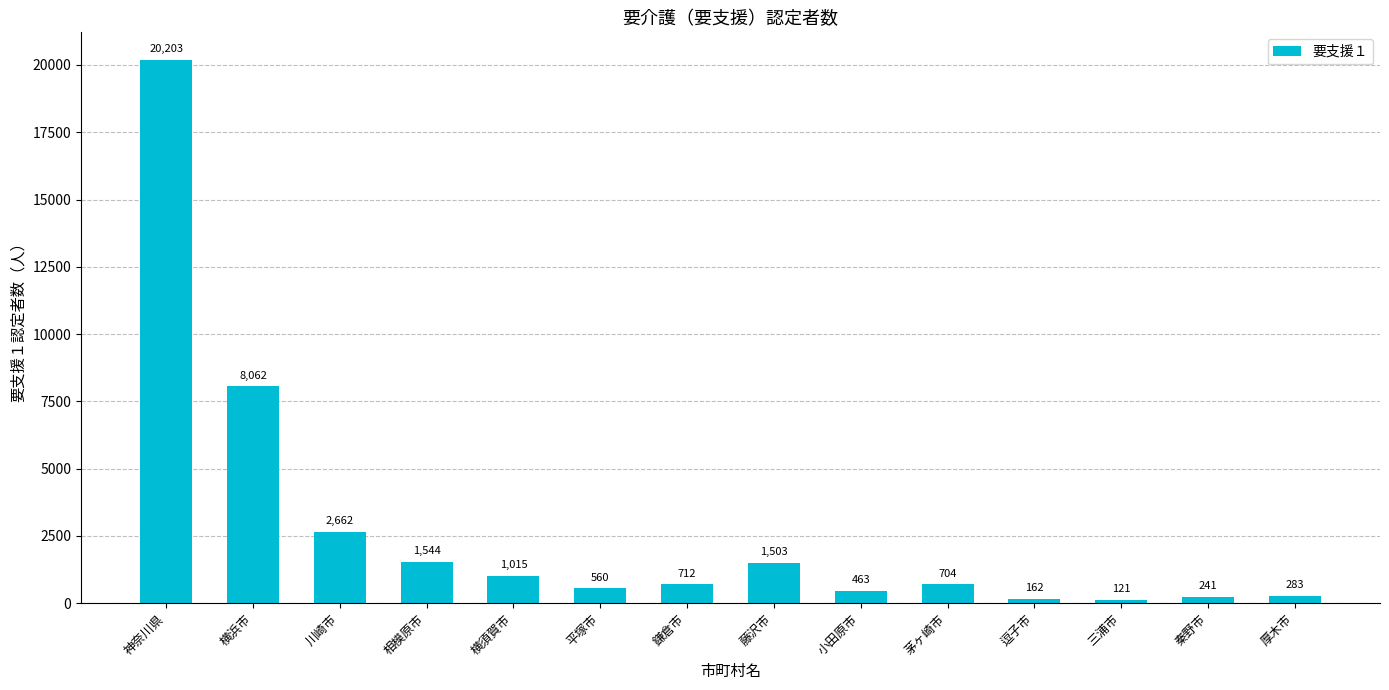

Is it true that the value at 横須賀市 is 1015?

True